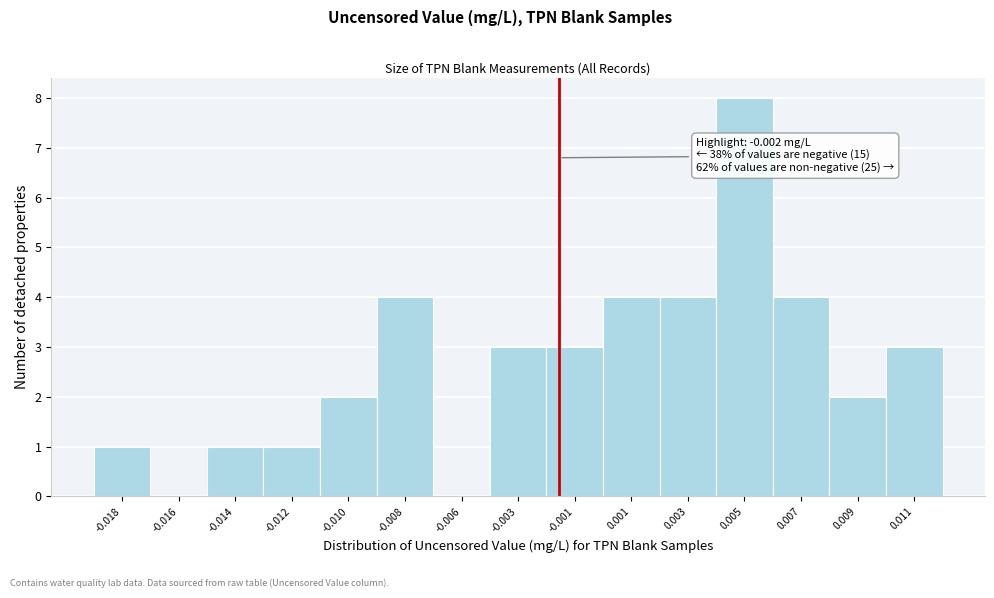

Reading left to right, what are all the values shown in this chart?

-0.018=1	-0.016=0	-0.014=1	-0.012=1	-0.010=2	-0.008=4	-0.006=0	-0.003=3	-0.001=3	0.001=4	0.003=4	0.005=8	0.007=4	0.009=2	0.011=3